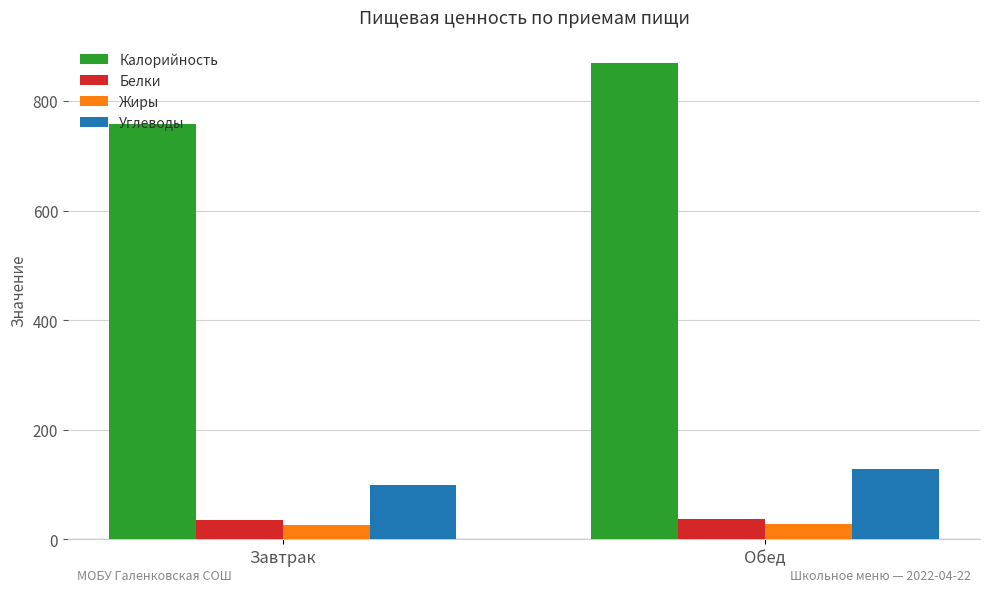

What is the label of the 1st bar from the left?

Завтрак